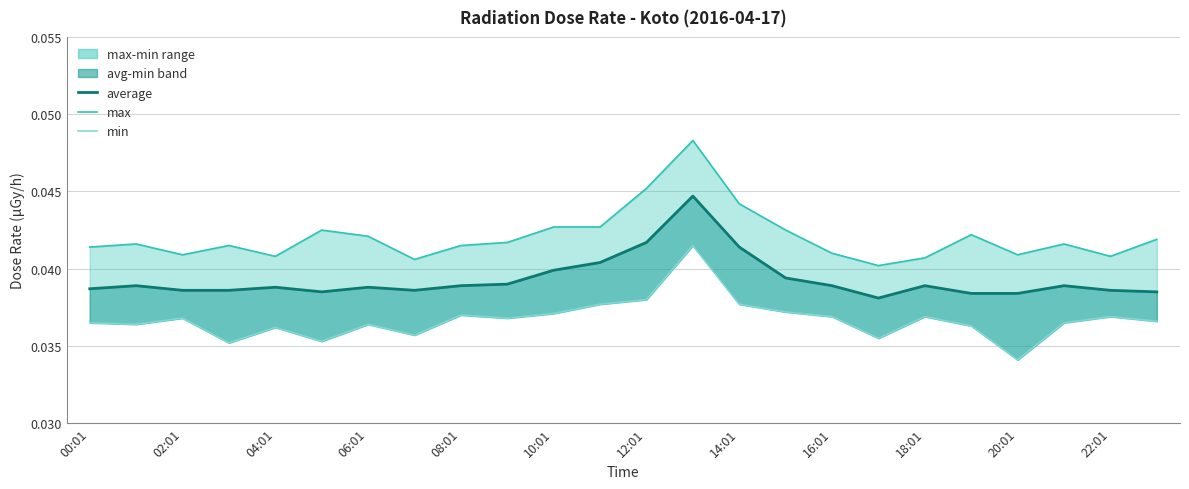

Is this an area chart (filled region under the line)?

No